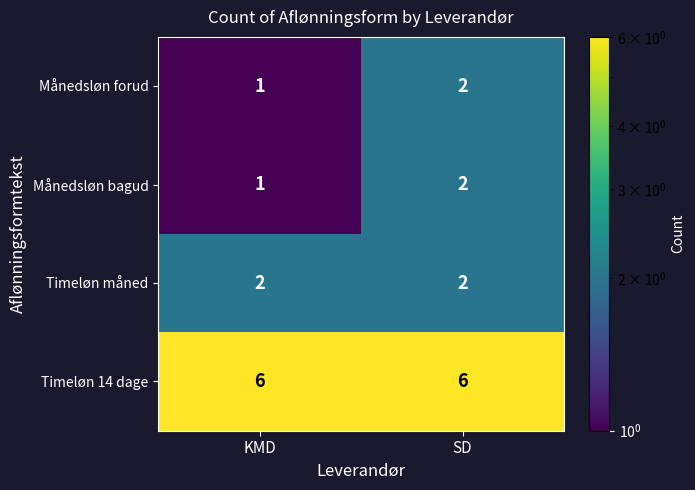

The Timeløn måned series shows 3 at KMD. True or false?

False